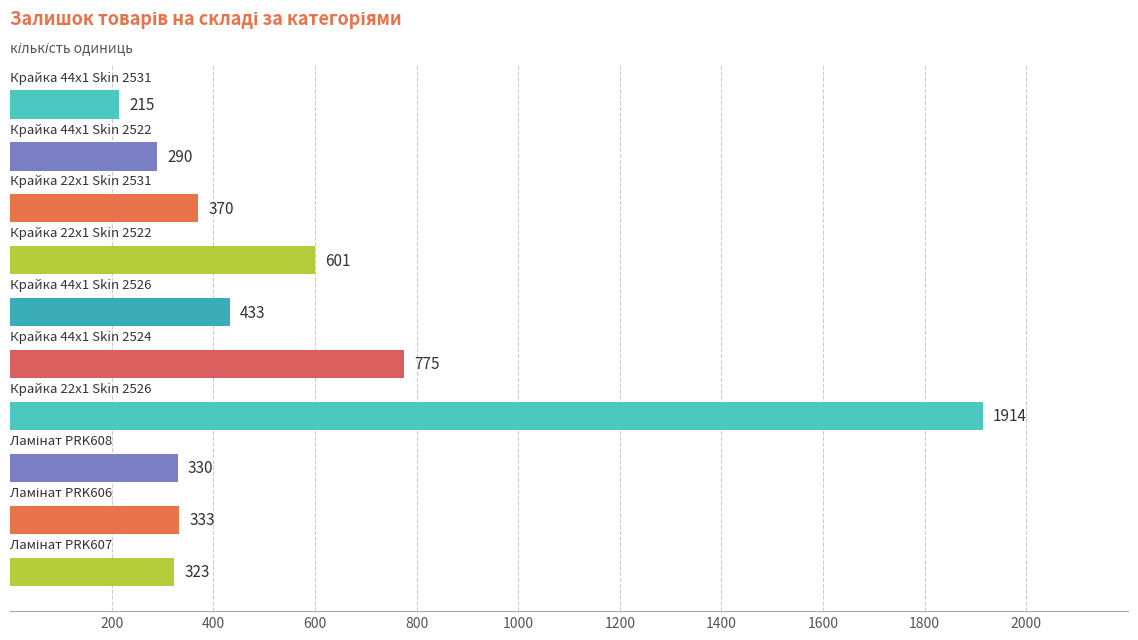

What is the difference between the maximum and minimum values?

1699